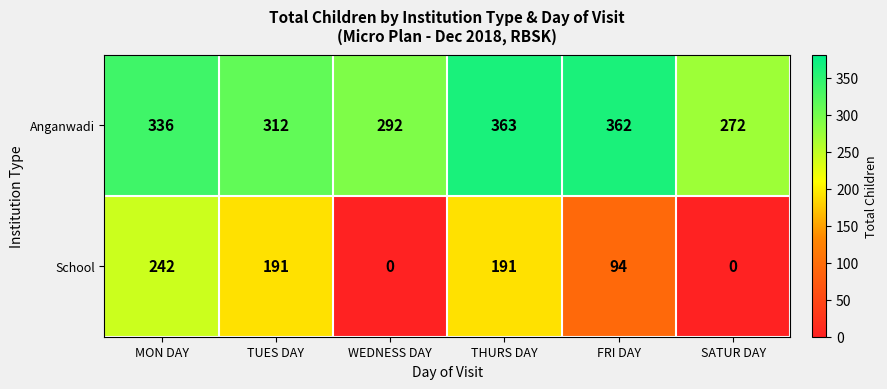

What is the difference between the maximum and minimum values in the Anganwadi series?

91